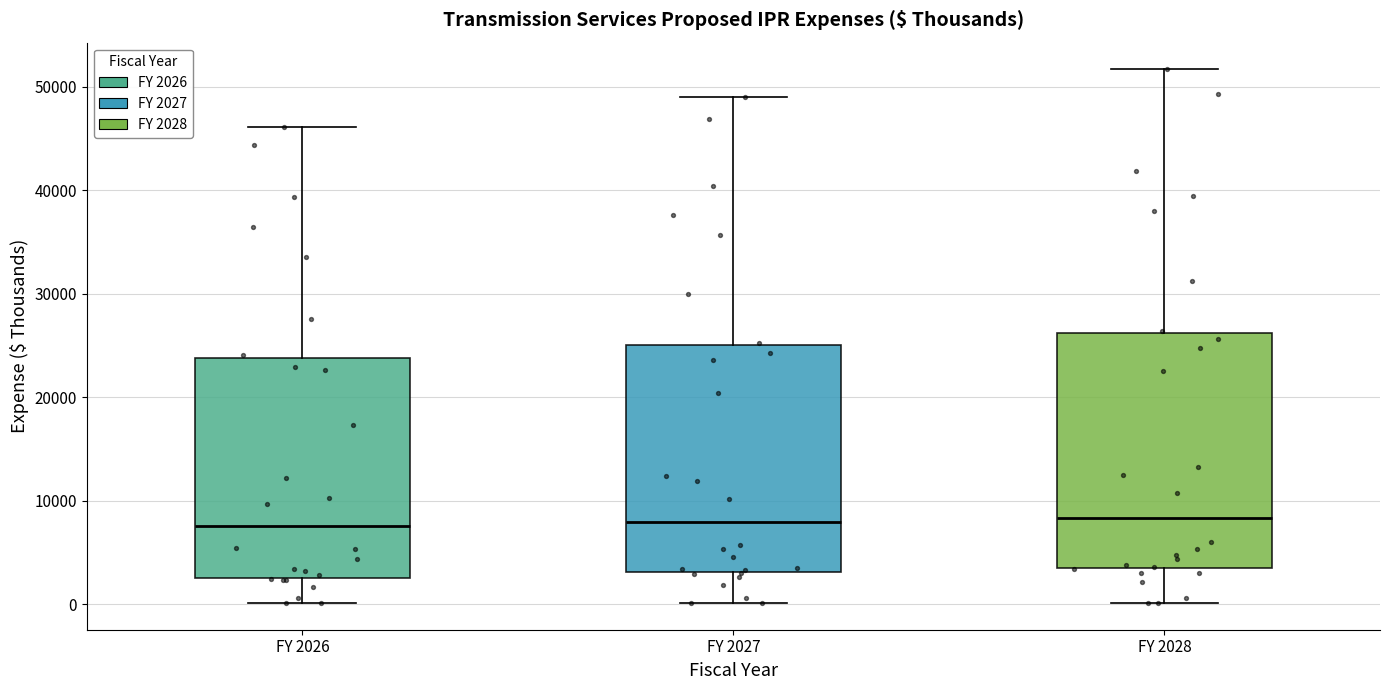

Where does the median line of the box for FY 2026 sit on the y-axis? The values are not printed on the chart, so give them approximately, as read against the axis.

8000